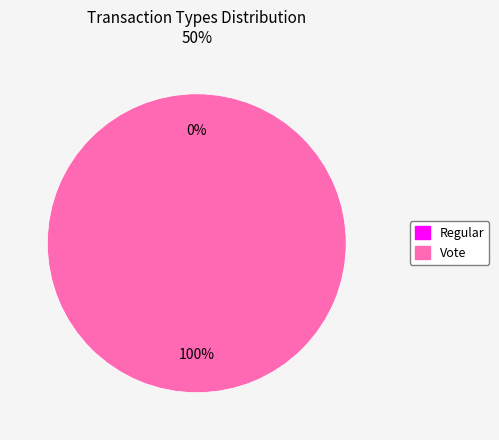

Which slice represents more than half of the pie?

Vote